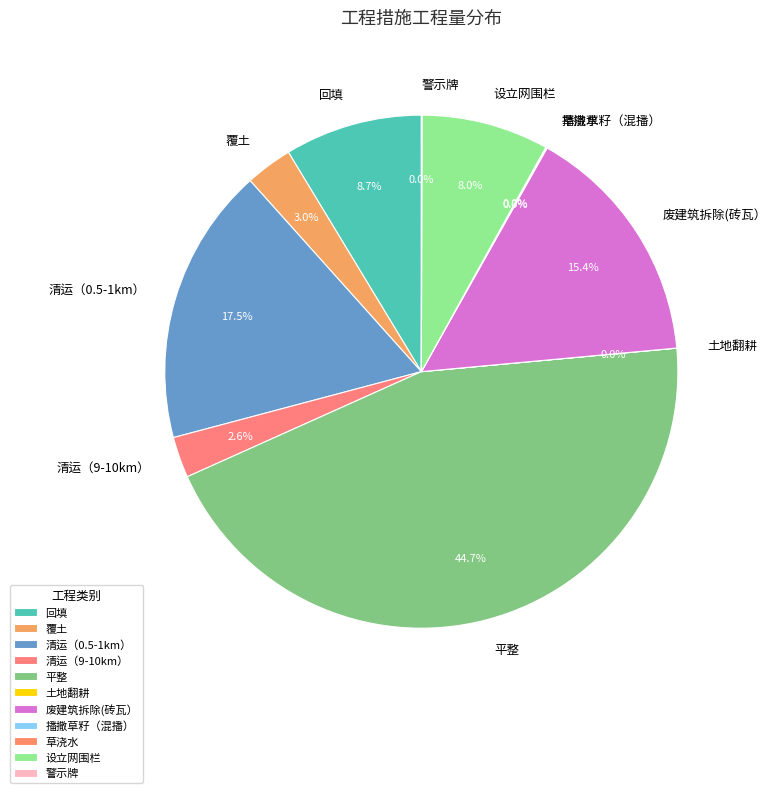

How much of the chart is everything except 清运（0.5-1km）?

82.5%